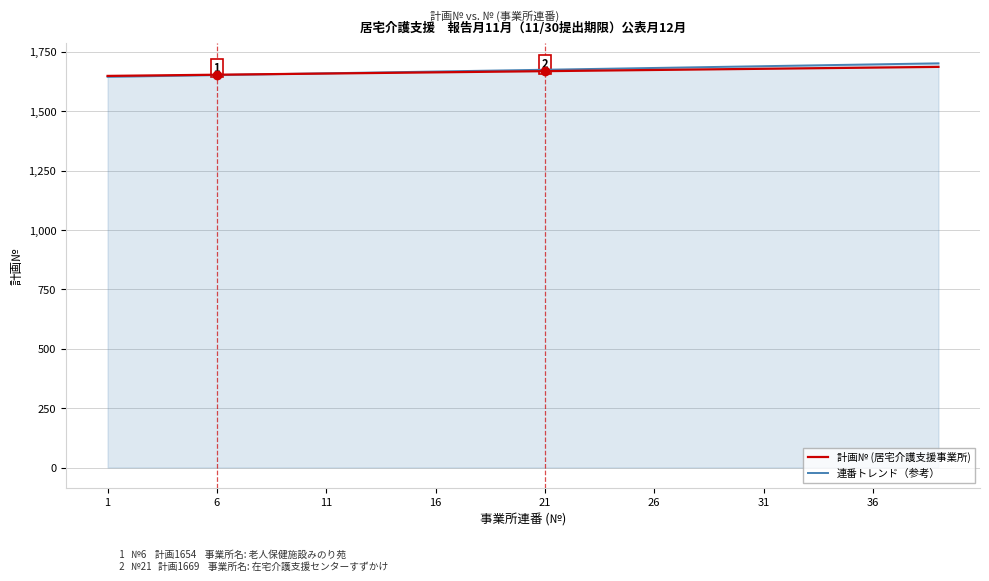

What is the highest value of the 連番トレンド（参考） series?

1702.0